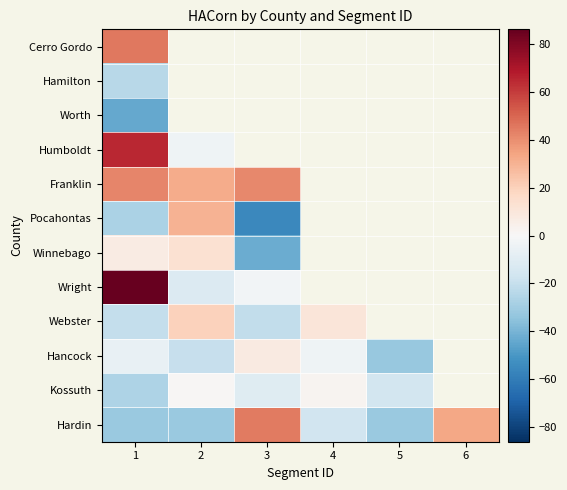

At which label does Kossuth reach its peak?

4